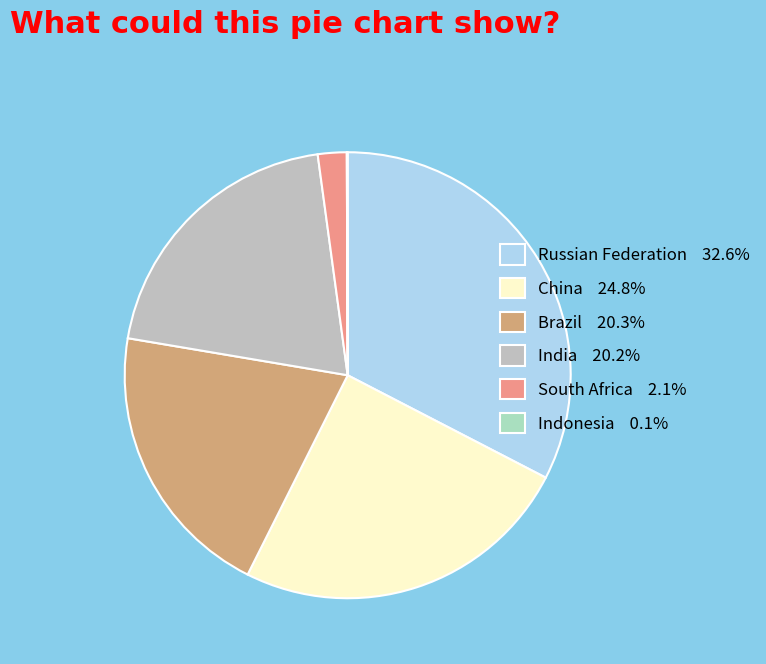

What percentage is the Brazil slice, to the nearest percent?

20%